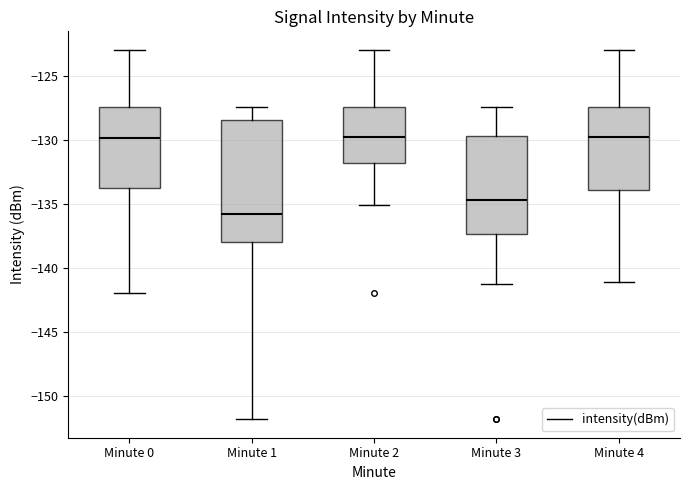

Reading left to right, read every box against the y-axis: the position of its median line, the range the box covers, and the ends of its whiskers. The values are not printed on the chart, so give them approximately, as read against the axis.

Minute 0: median -130.0, box -133.5 to -127.5, whiskers -142.0 to -123.0
Minute 1: median -135.5, box -138.0 to -128.5, whiskers -152.0 to -127.5
Minute 2: median -130.0, box -132.0 to -127.5, whiskers -135.0 to -123.0
Minute 3: median -134.5, box -137.5 to -129.5, whiskers -141.5 to -127.5
Minute 4: median -130.0, box -134.0 to -127.5, whiskers -141.0 to -123.0